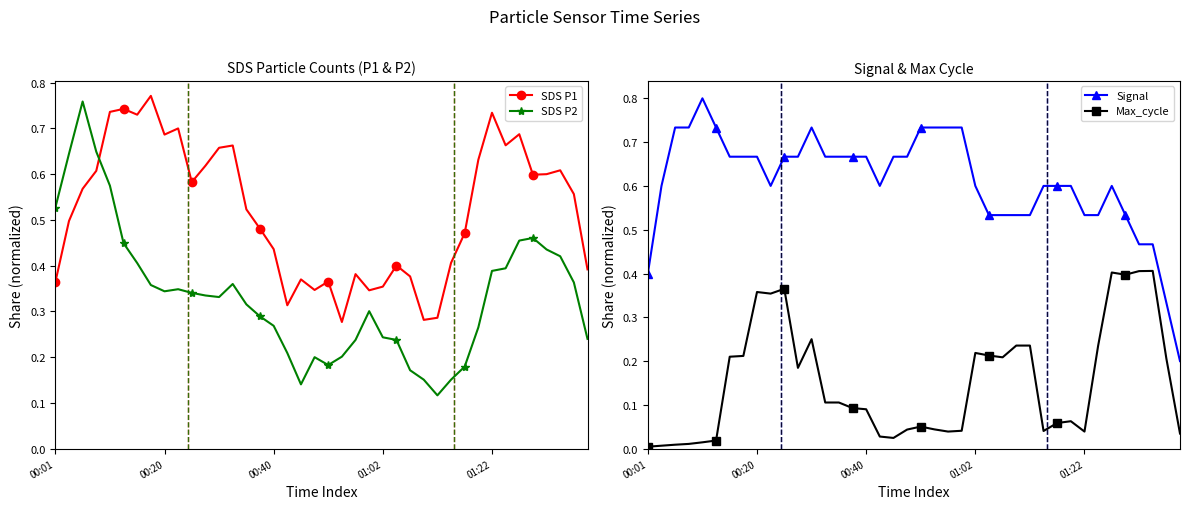

Is it true that Signal equals 0.2 at 12?

False